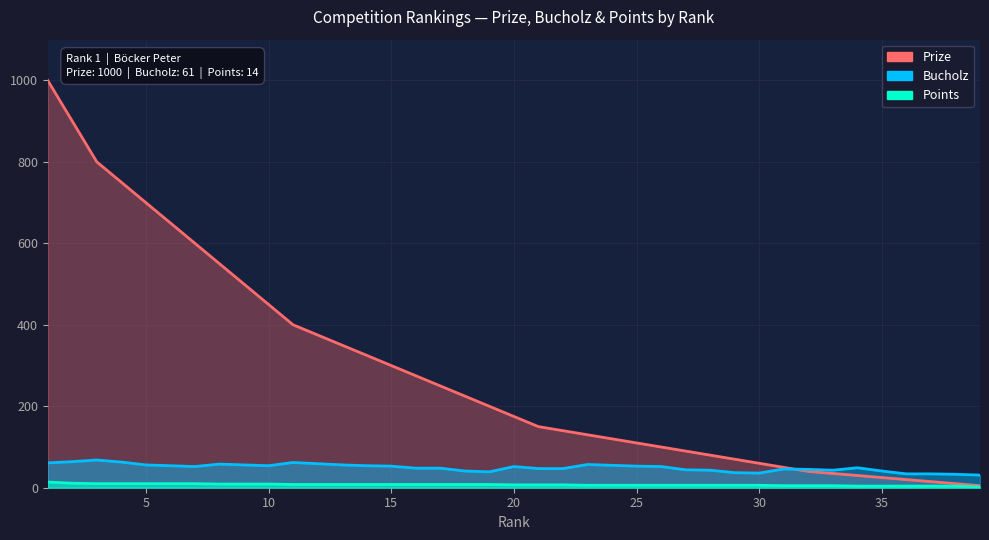

What is the sum of the Prize values at 12 and 25?

485